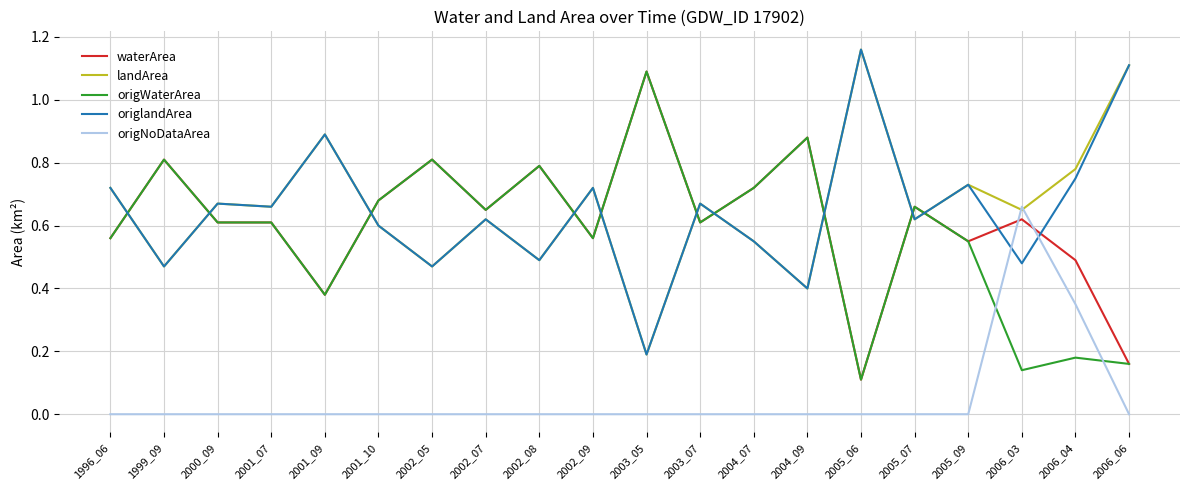

The origWaterArea series shows 0.3 at 2006_04. True or false?

False